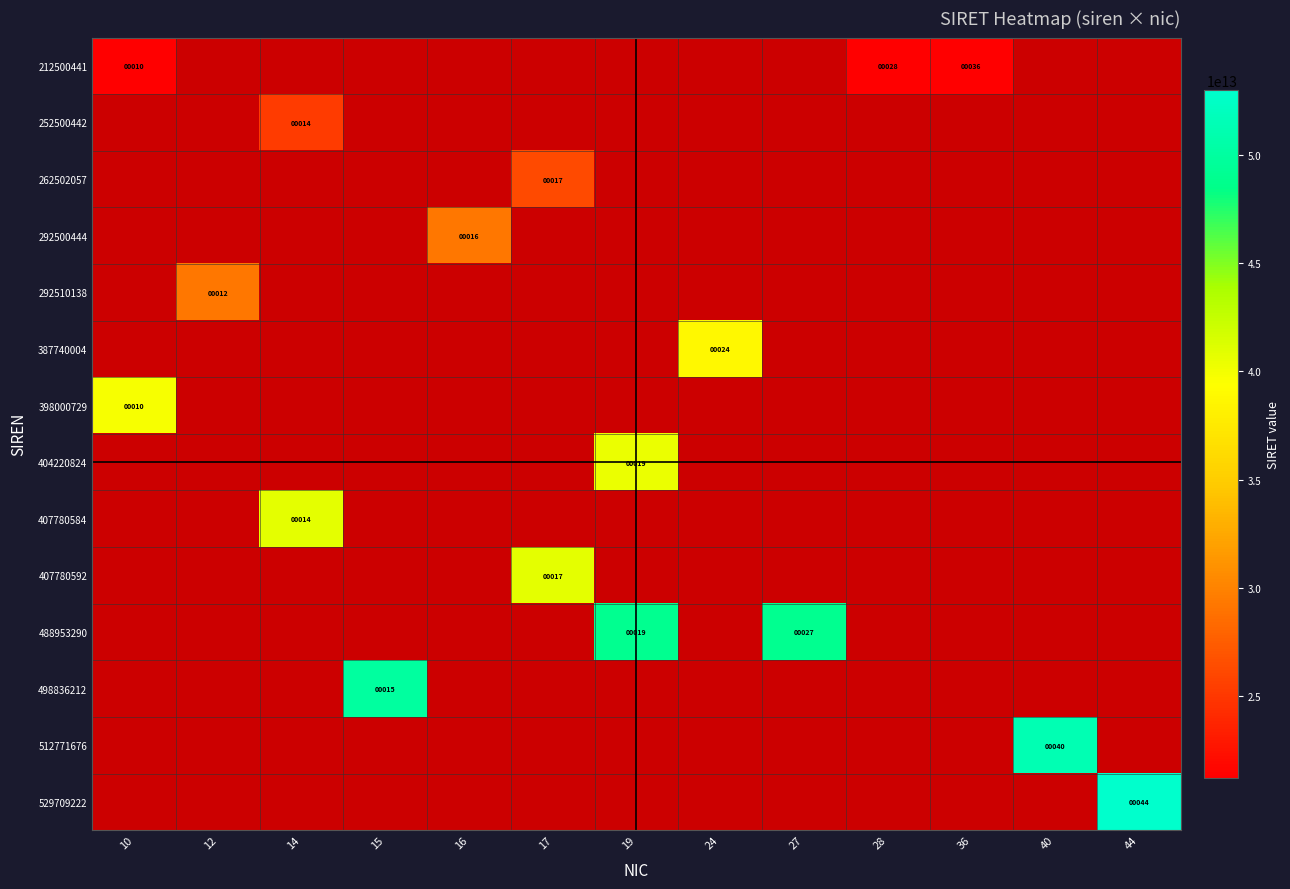

Is it true that 292510138 equals 7 at 12?

False